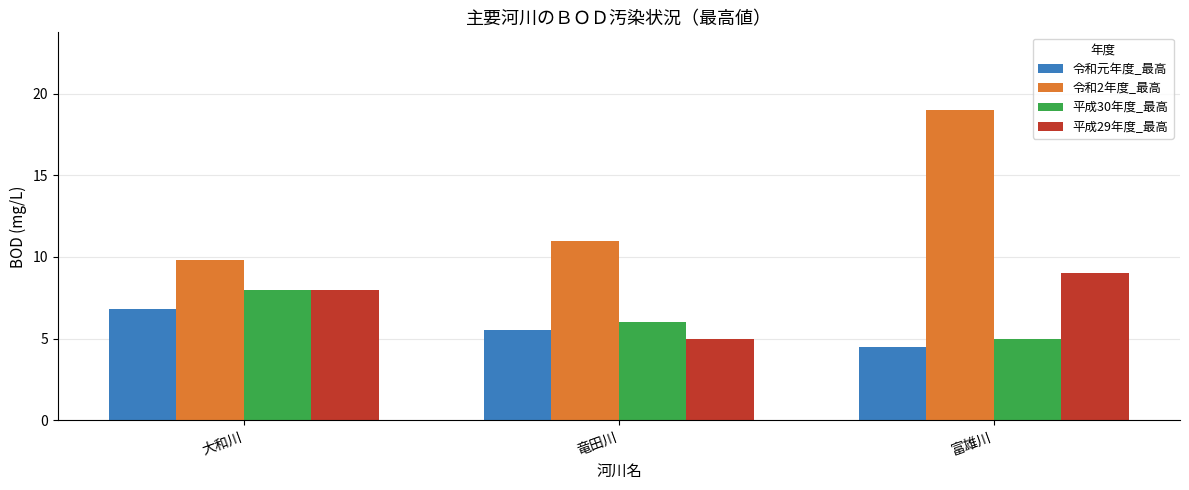

Reading right to left, what are all the values shown in this chart?

令和元年度_最高: 4.5	5.5	6.8
令和2年度_最高: 19.0	11.0	9.8
平成30年度_最高: 5.0	6.0	8.0
平成29年度_最高: 9.0	5.0	8.0